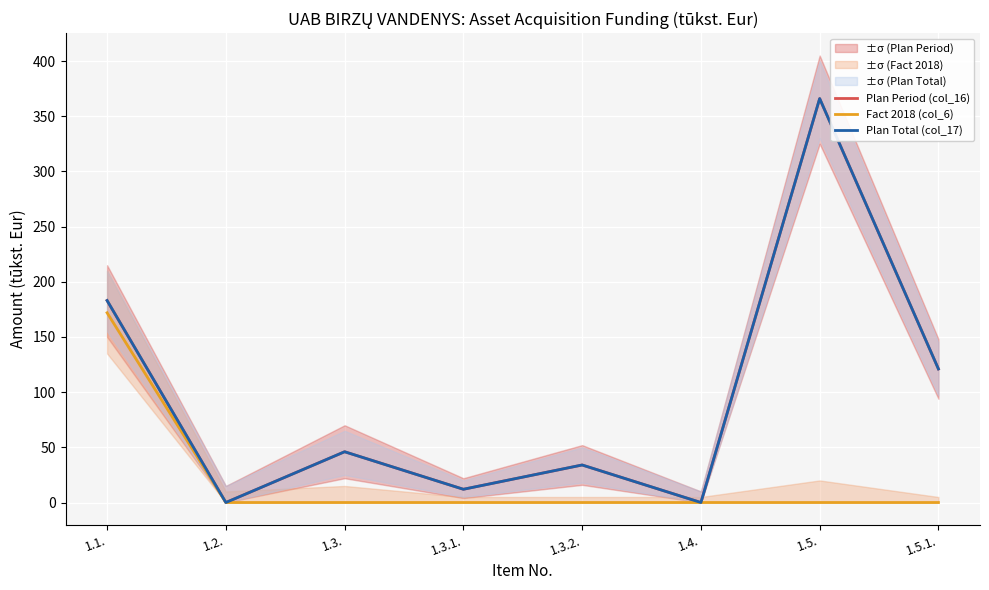

True or false: Plan Total (col_17) and Fact 2018 (col_6) intersect in this chart.

False